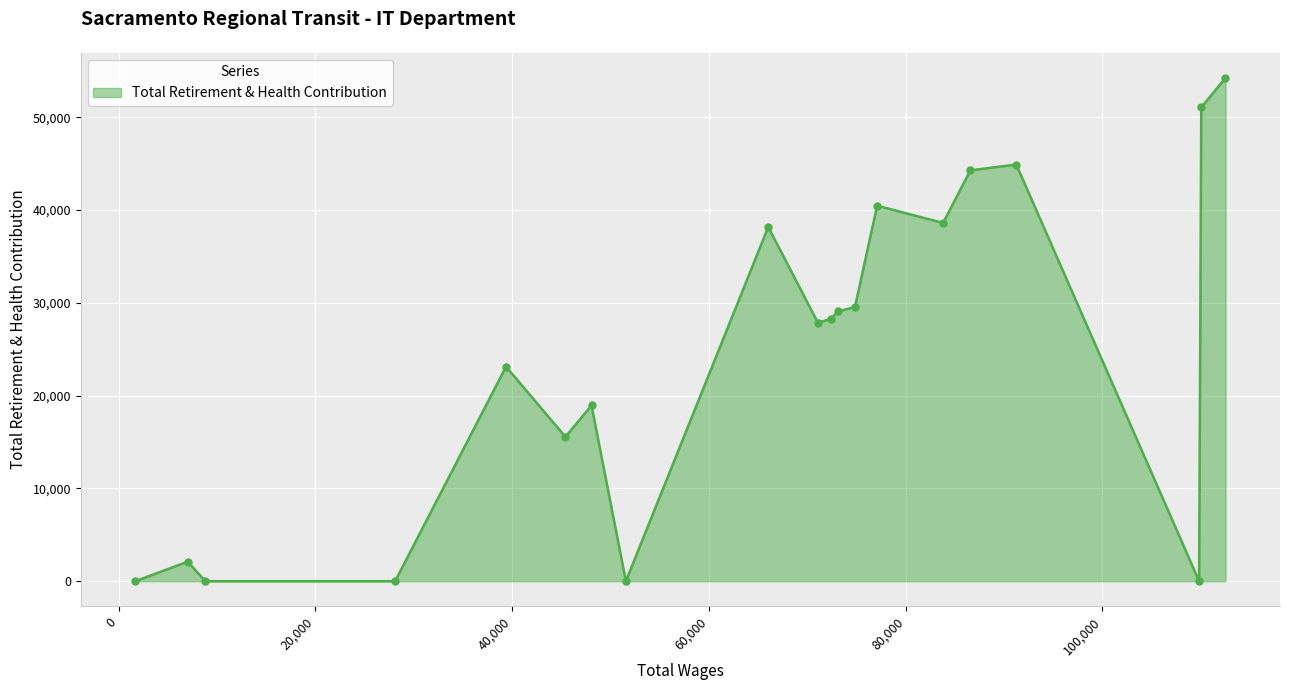

What is the average value?

24310